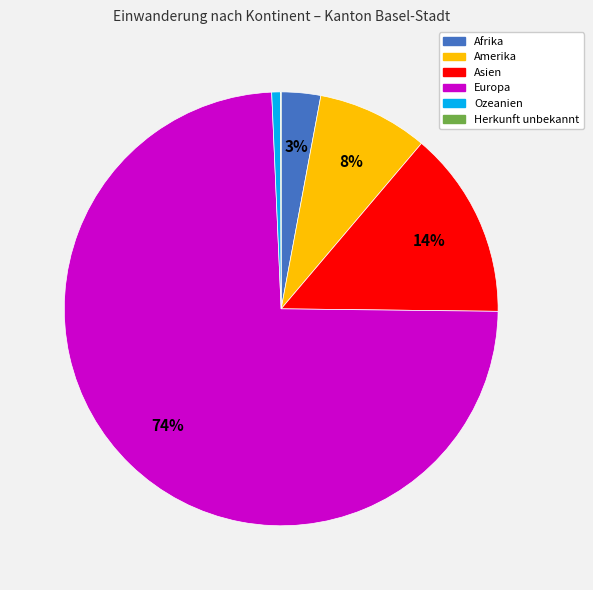

To the nearest percent, what is the average slice percentage?

17%